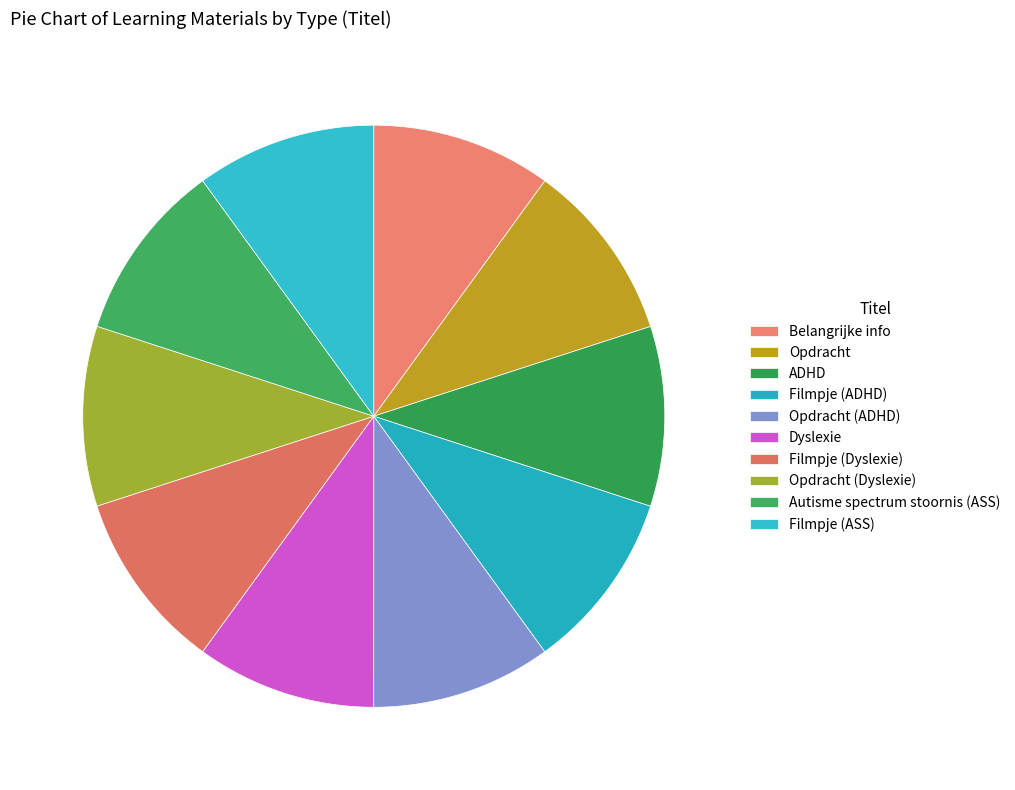

Which slice is the largest?

Opdracht